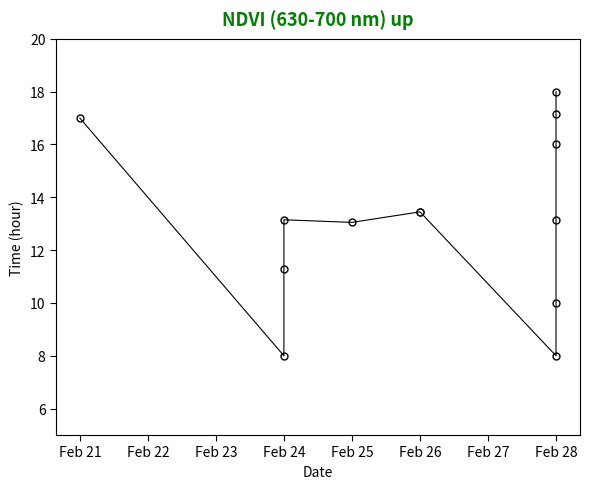

Where is the data nearest to the value 13?

Feb 25